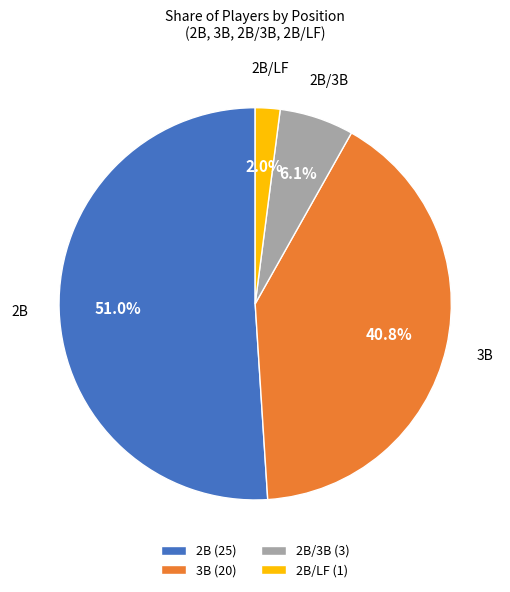

What is the largest slice in the pie chart?

2B (25)